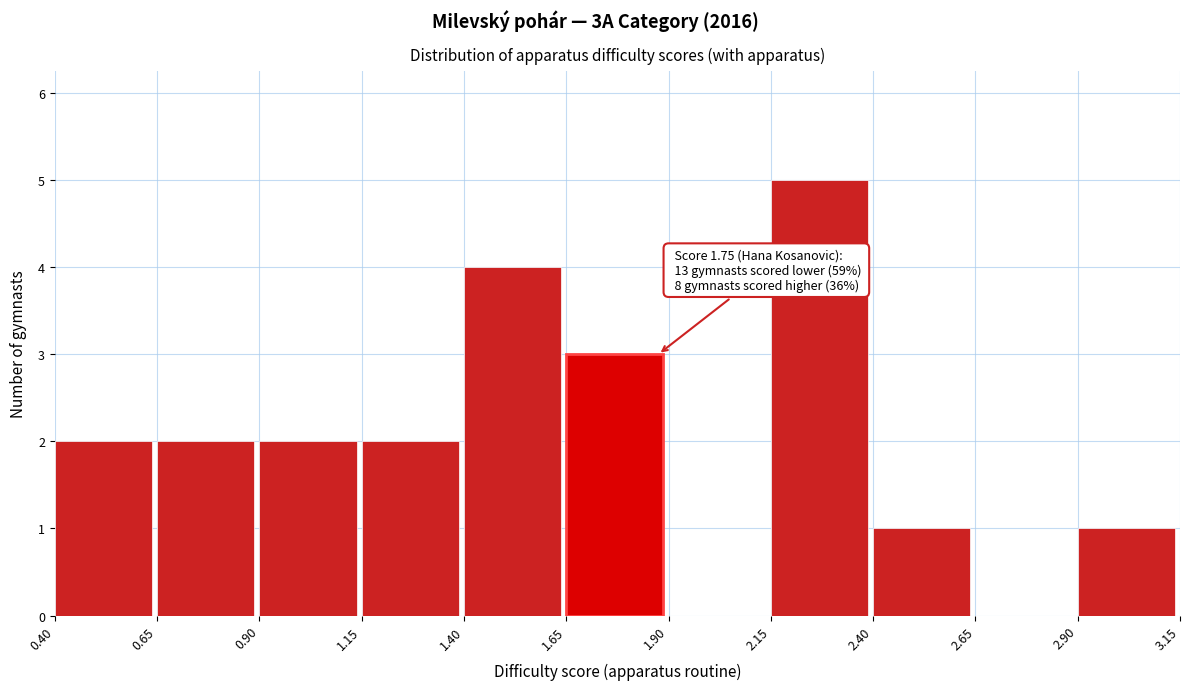

Over which range of the x-axis is the bar tallest?

2.15 to 2.40